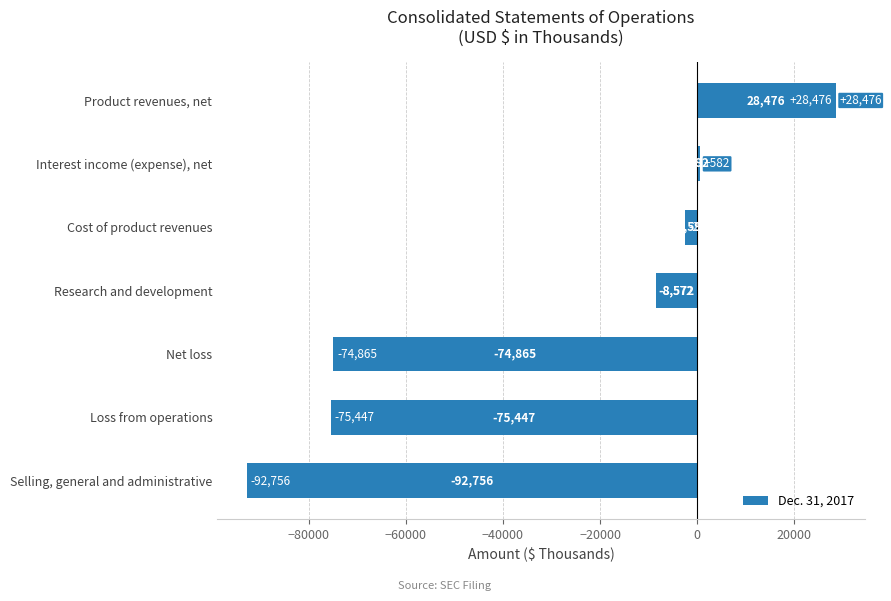

Between Loss from operations and Cost of product revenues, which is larger?

Cost of product revenues